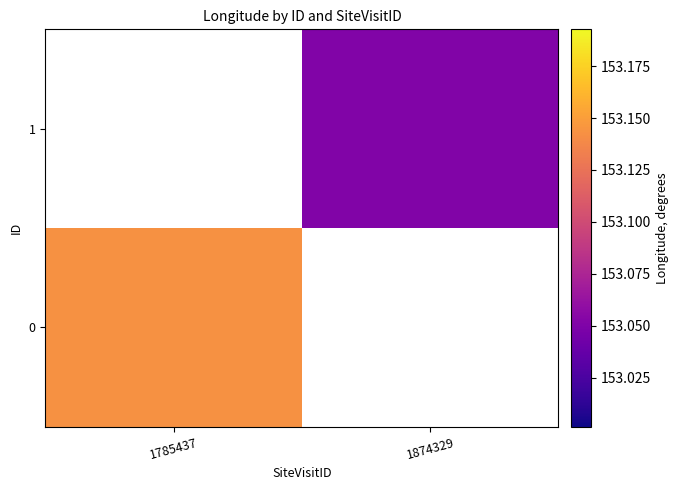

How many data points does each series have?

2